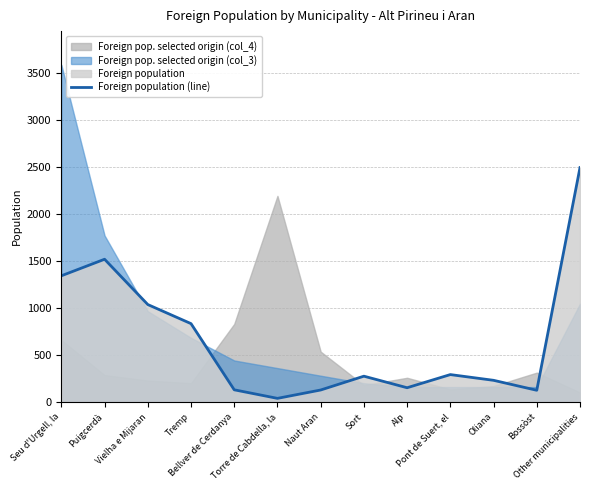

What is the sum of the values at Seu d'Urgell, la and Other municipalities?

3841